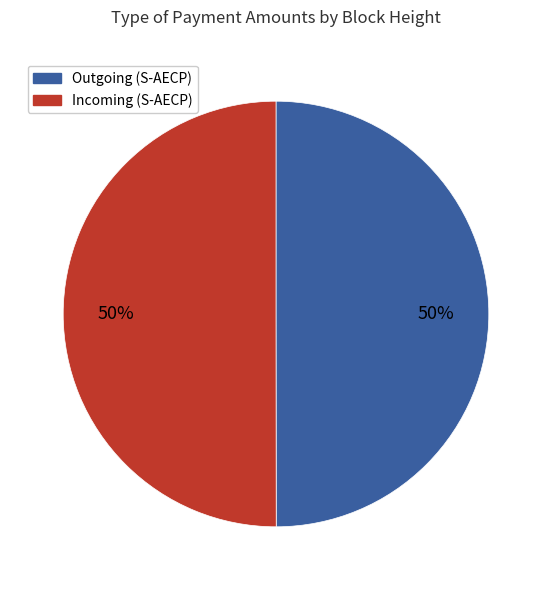

To the nearest percent, what is the average slice percentage?

50%